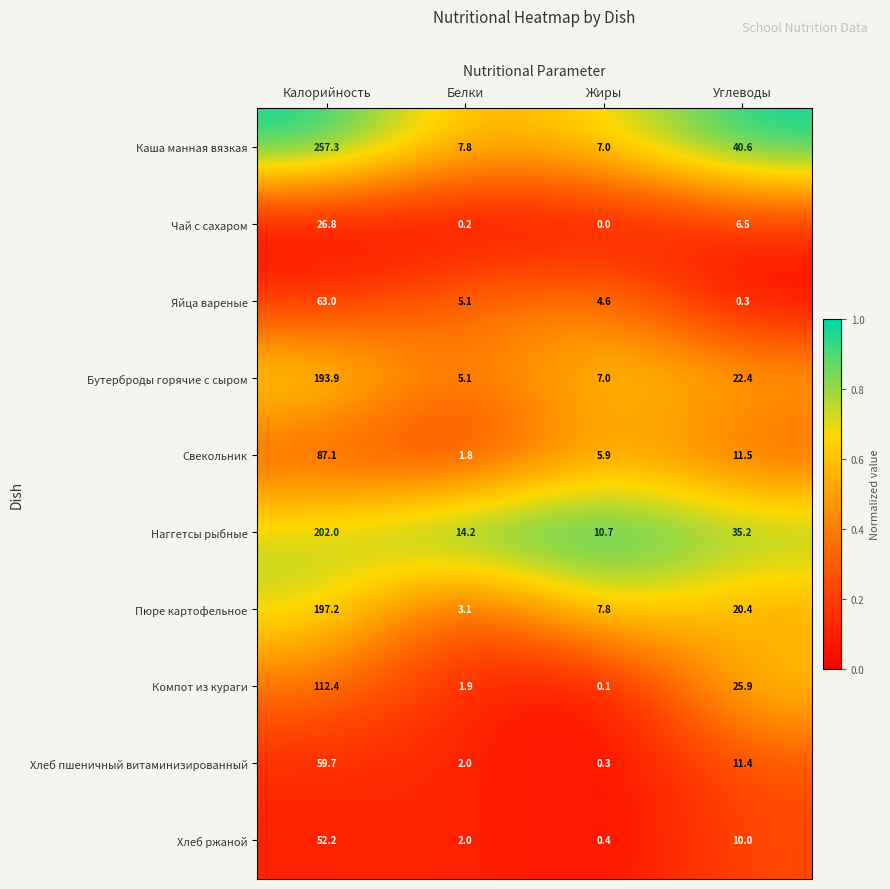

Read the Пюре картофельное value at Калорийность.

197.2